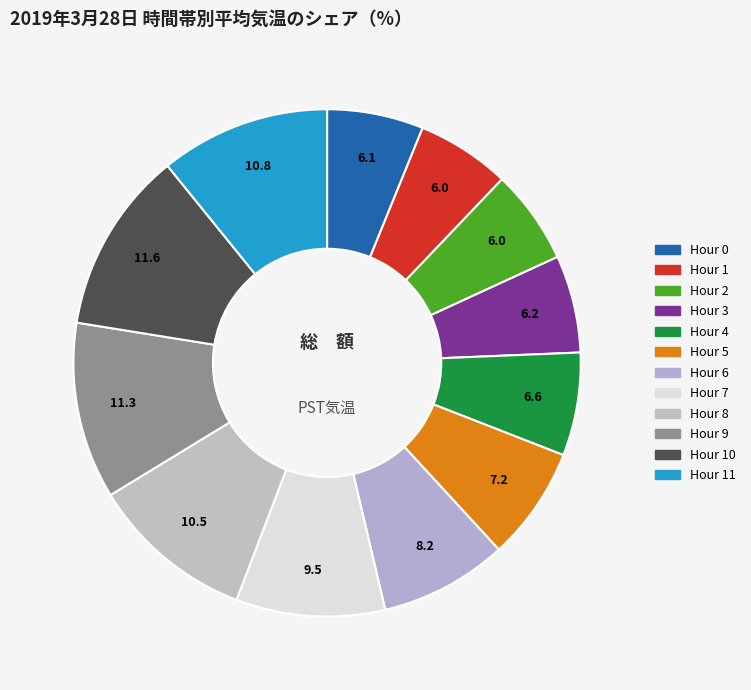

How many segments does this pie chart have?

12